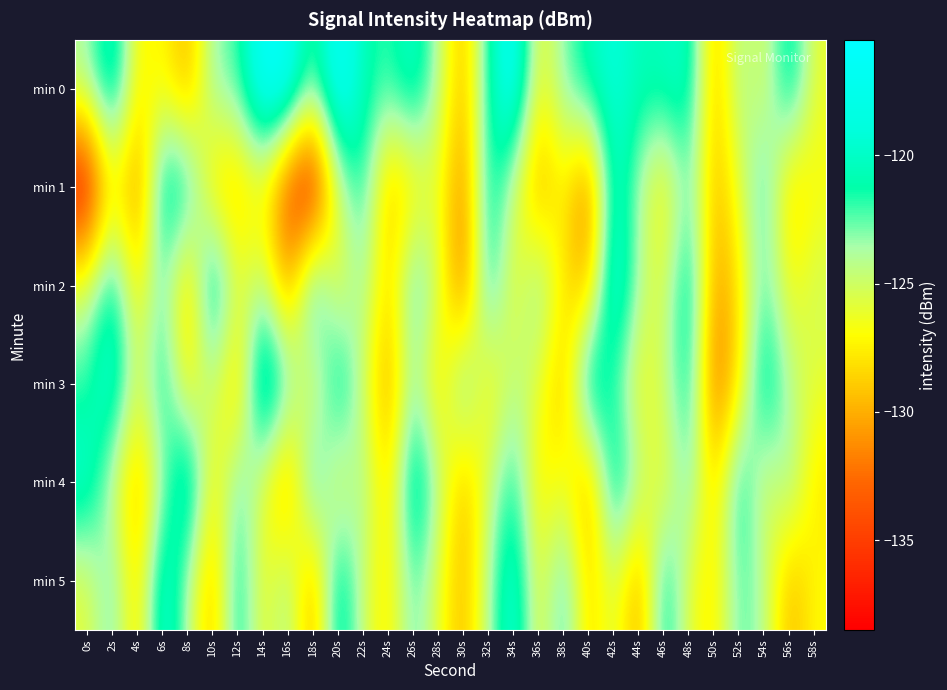

What is the spread (max minus min) of values at 42s?

8.0